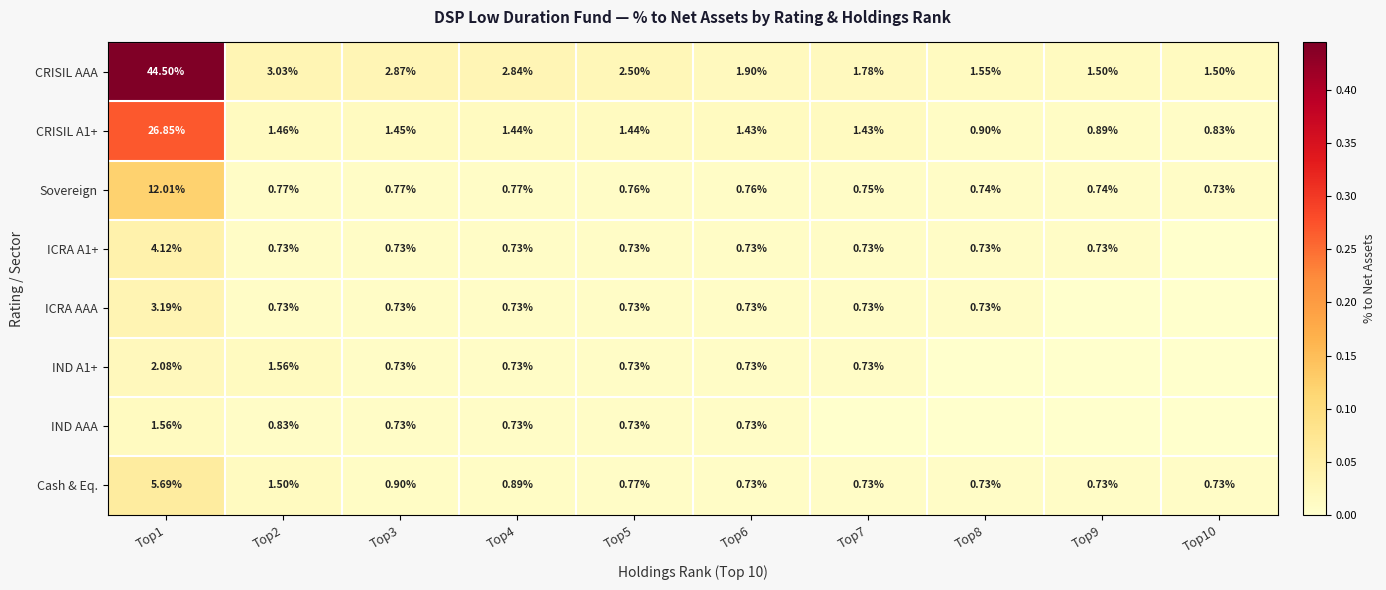

Between Top1 and Top6, which is larger?

Top1